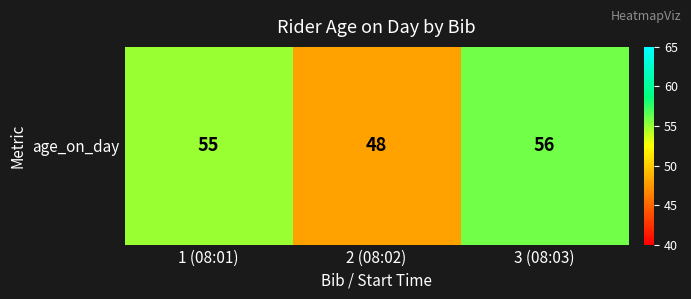

Is it true that the value at 1 (08:01) is 55?

True